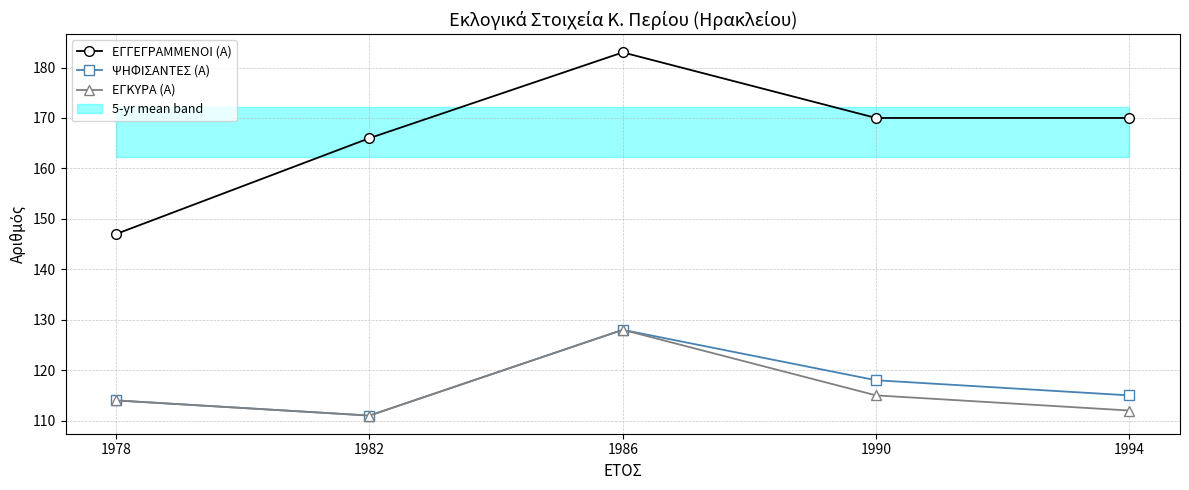

Is the value of ΨΗΦΙΣΑΝΤΕΣ (Α) at 1978 greater than the value of ΕΓΓΕΓΡΑΜΜΕΝΟΙ (Α) at 1990?

No